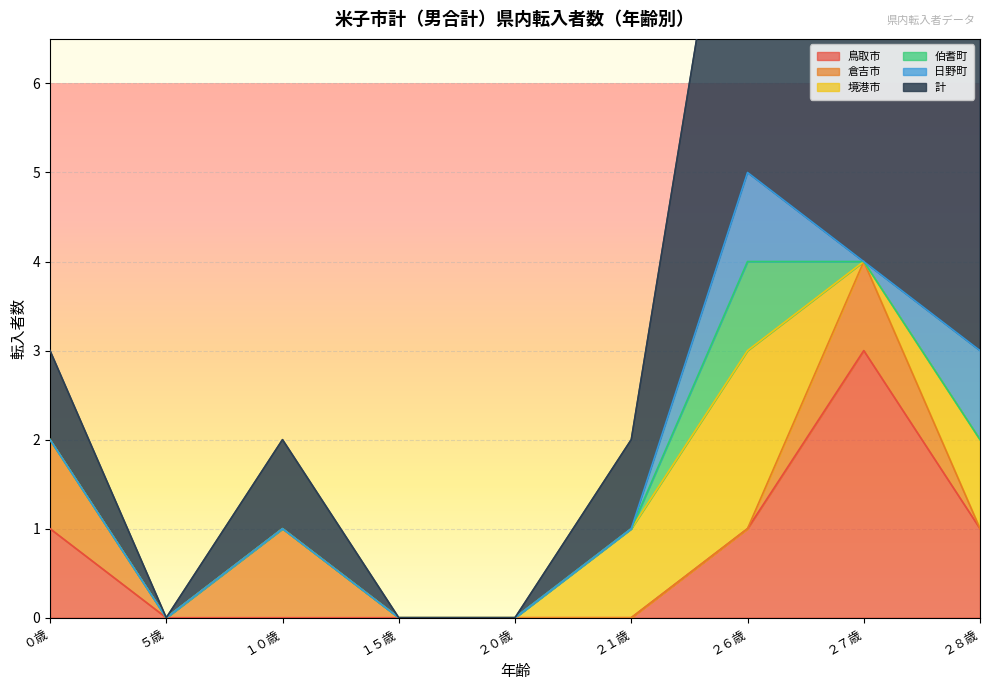

Which has a higher value, ５歳 or ２１歳?

５歳